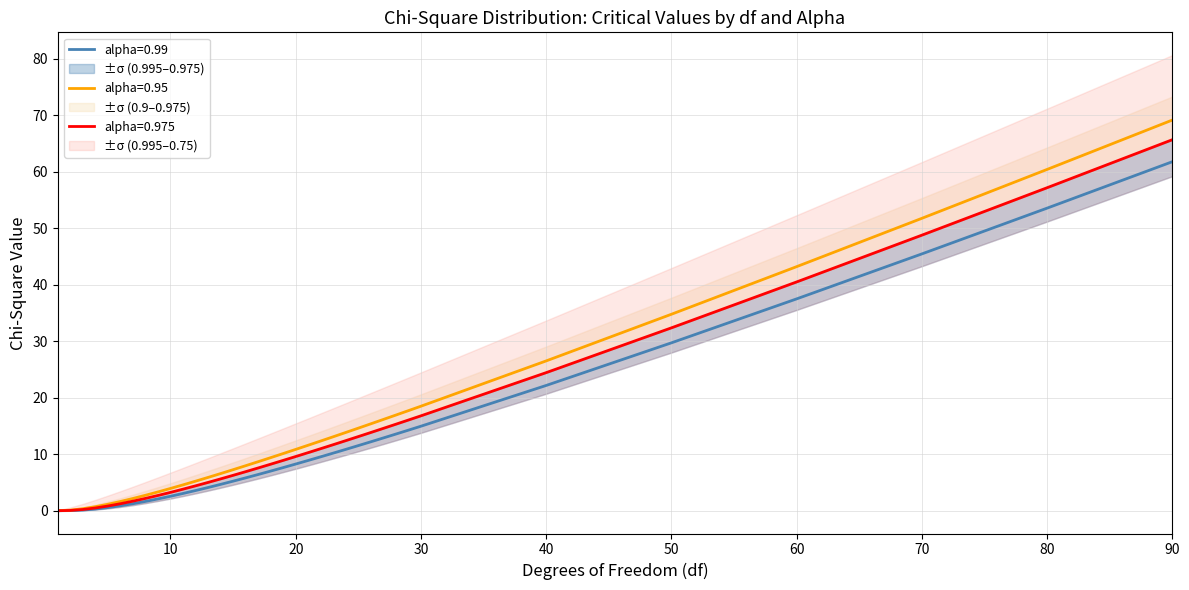

What is the maximum value for alpha=0.99?

61.8